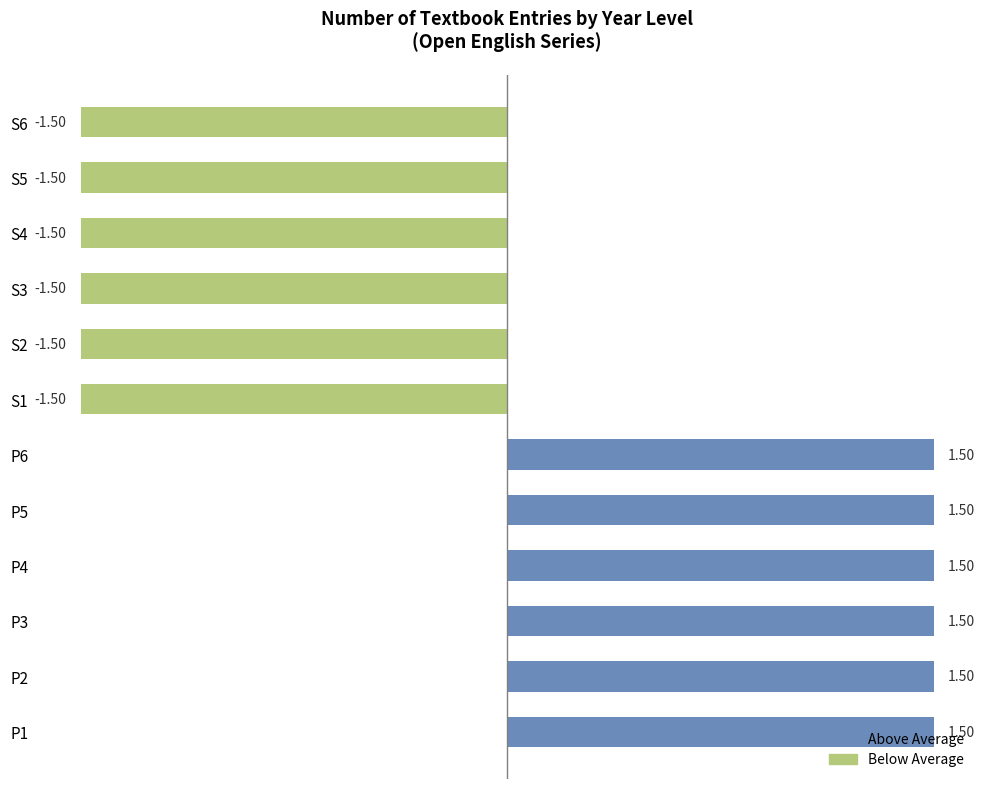

What is the difference between the maximum and minimum values?

3.0